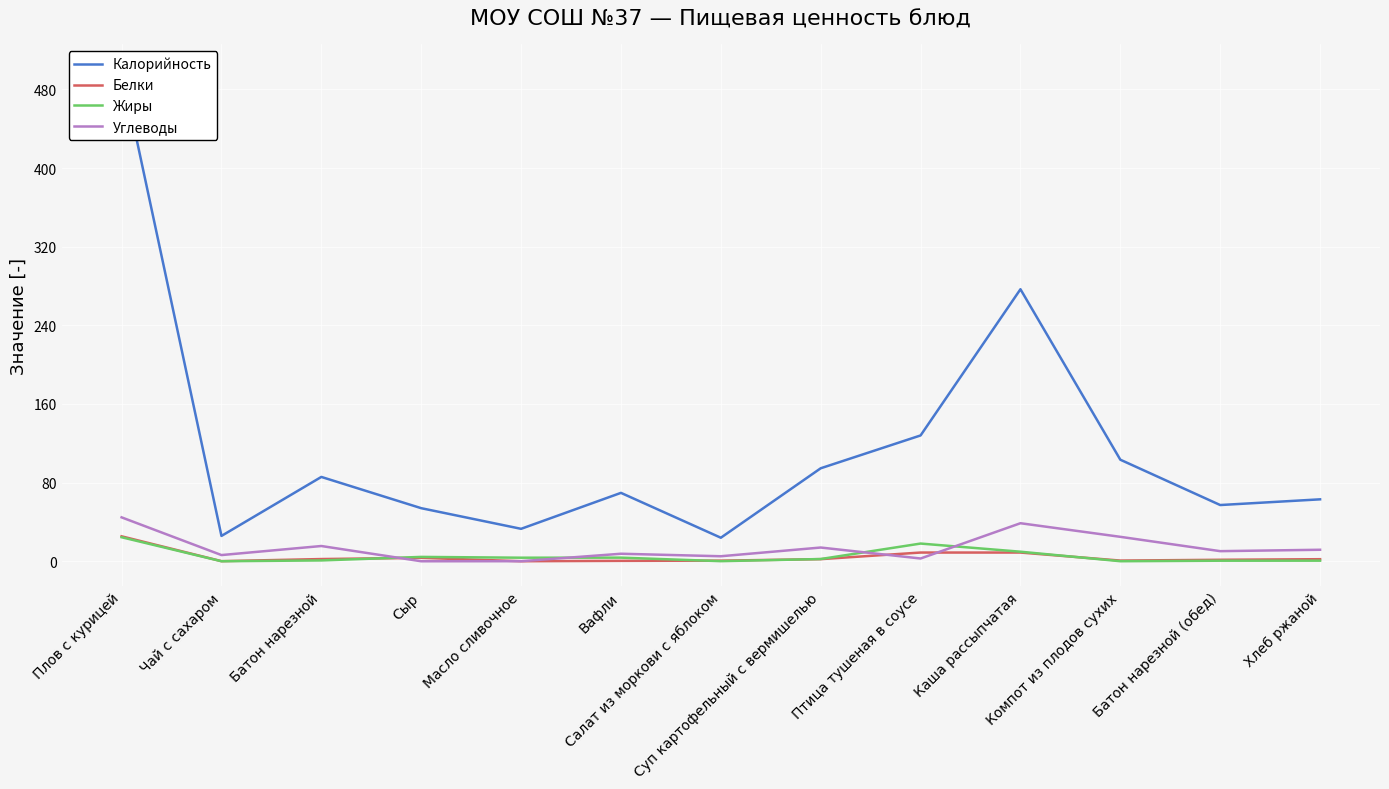

What is the approximate value of Белки at Батон нарезной?

2.2